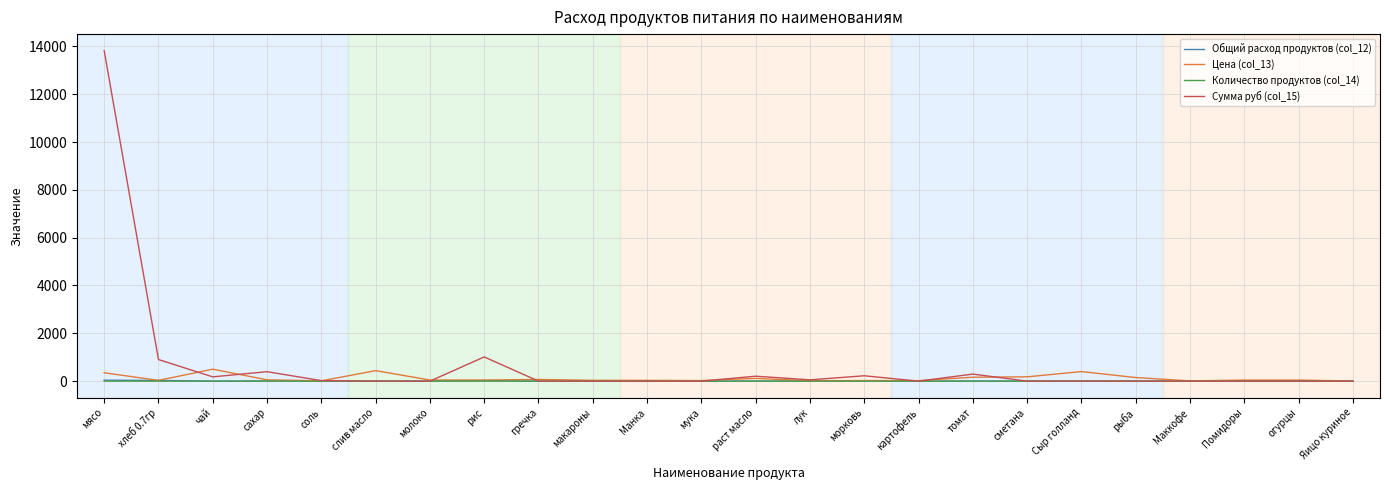

At which category is the sum across all series the highest?

мясо